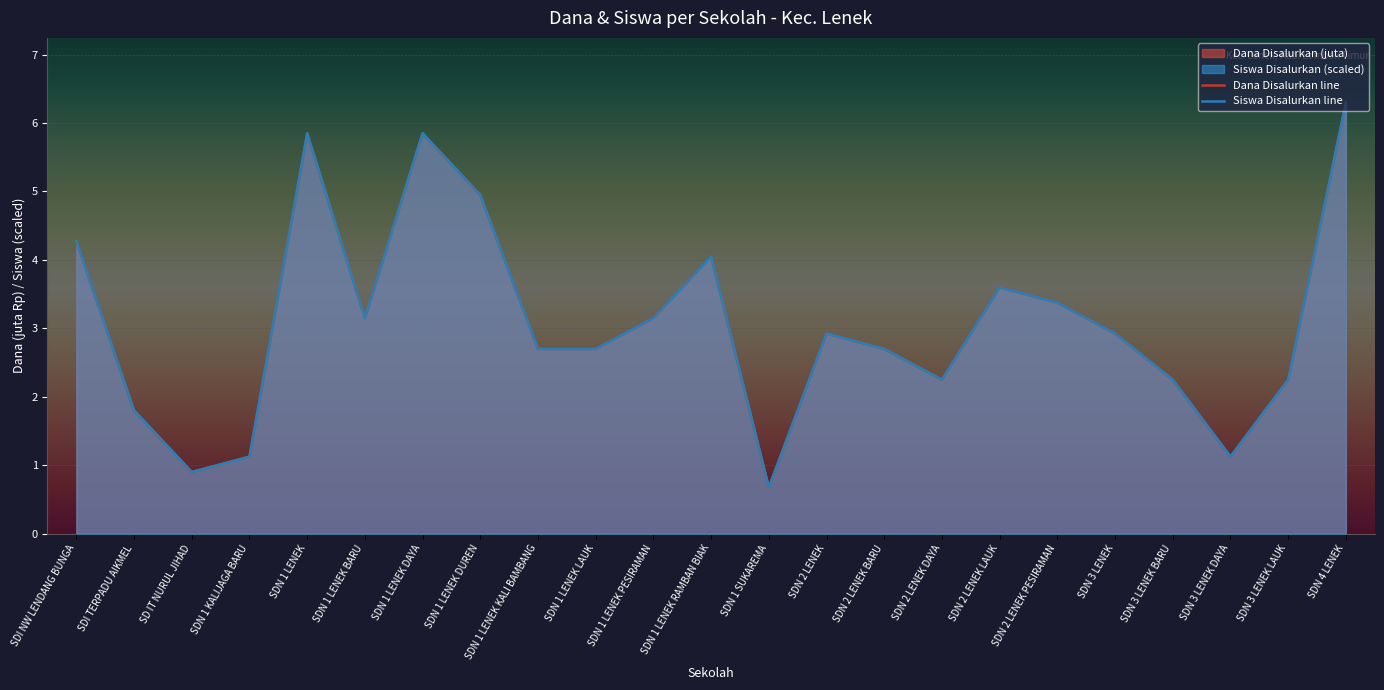

Which series has the largest total across all categories?

Dana Disalurkan line